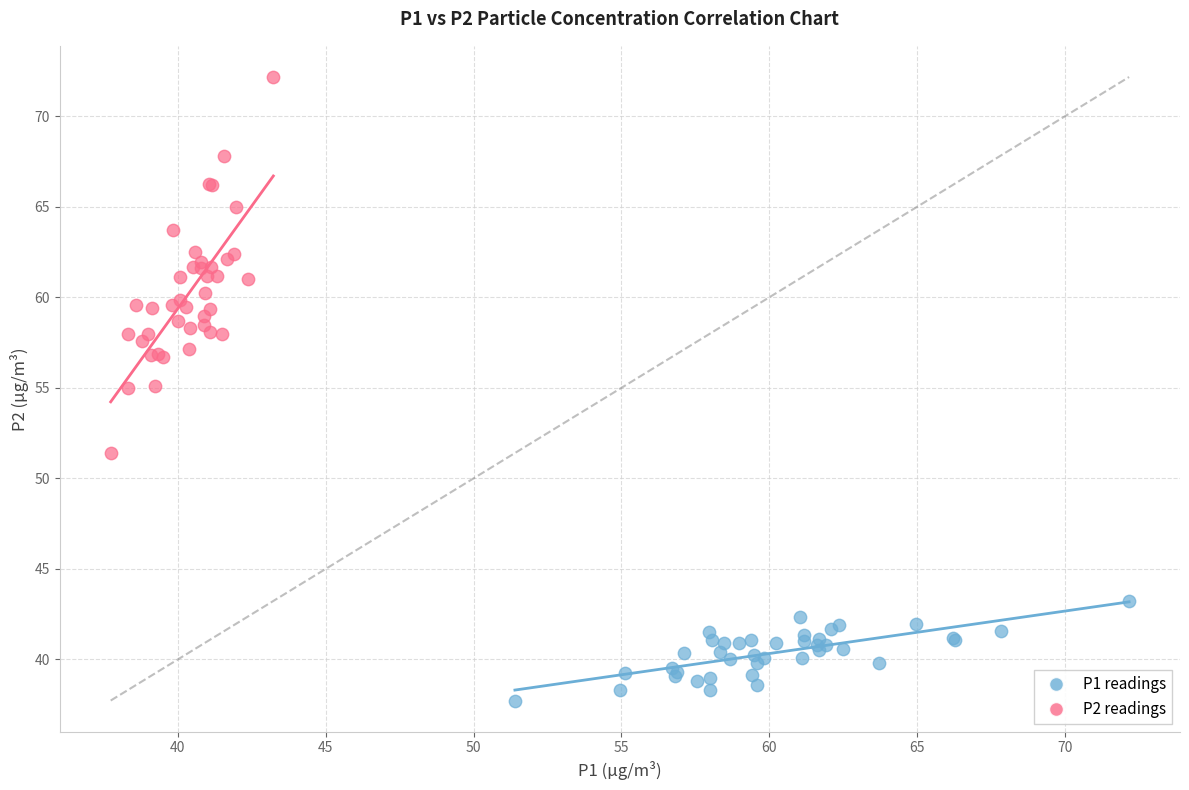

Which series has the widest spread of Y values?

P2 readings